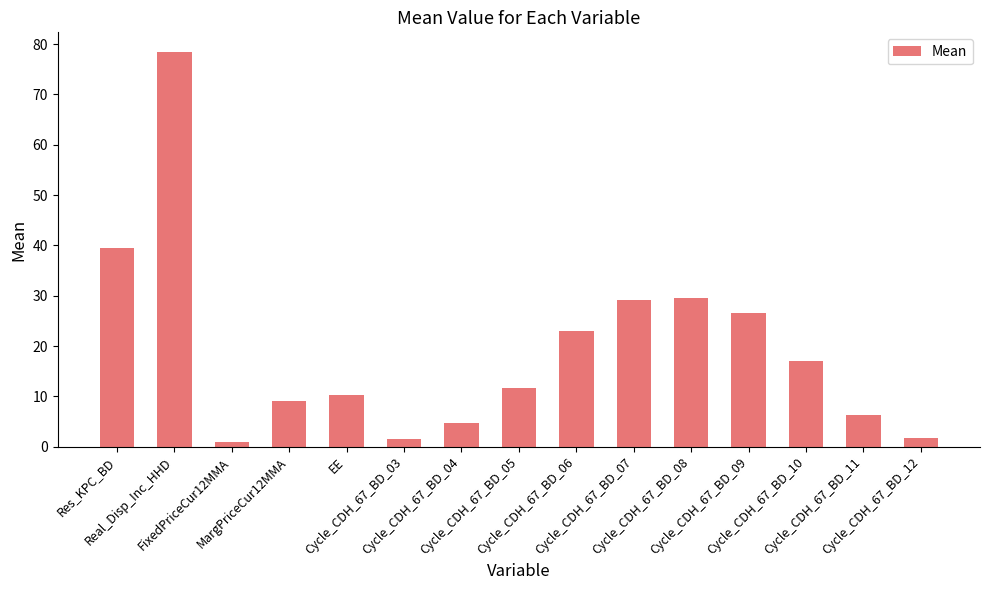

What is the greatest value displayed?

78.4